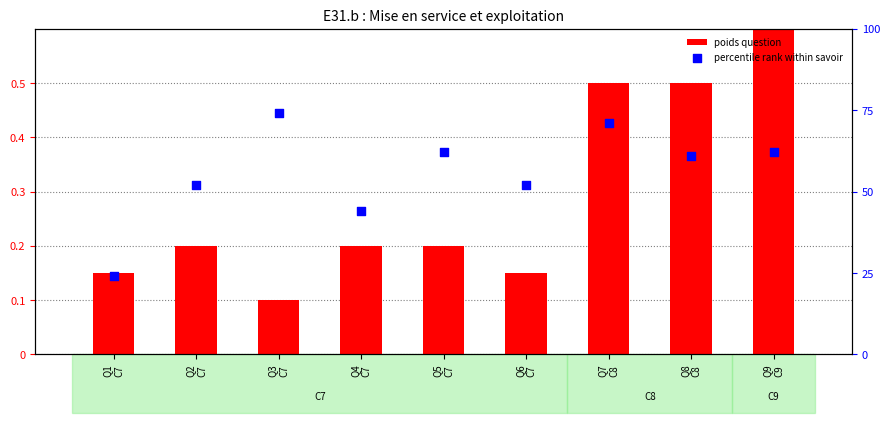

Which series reaches the maximum Y coordinate?

poids question